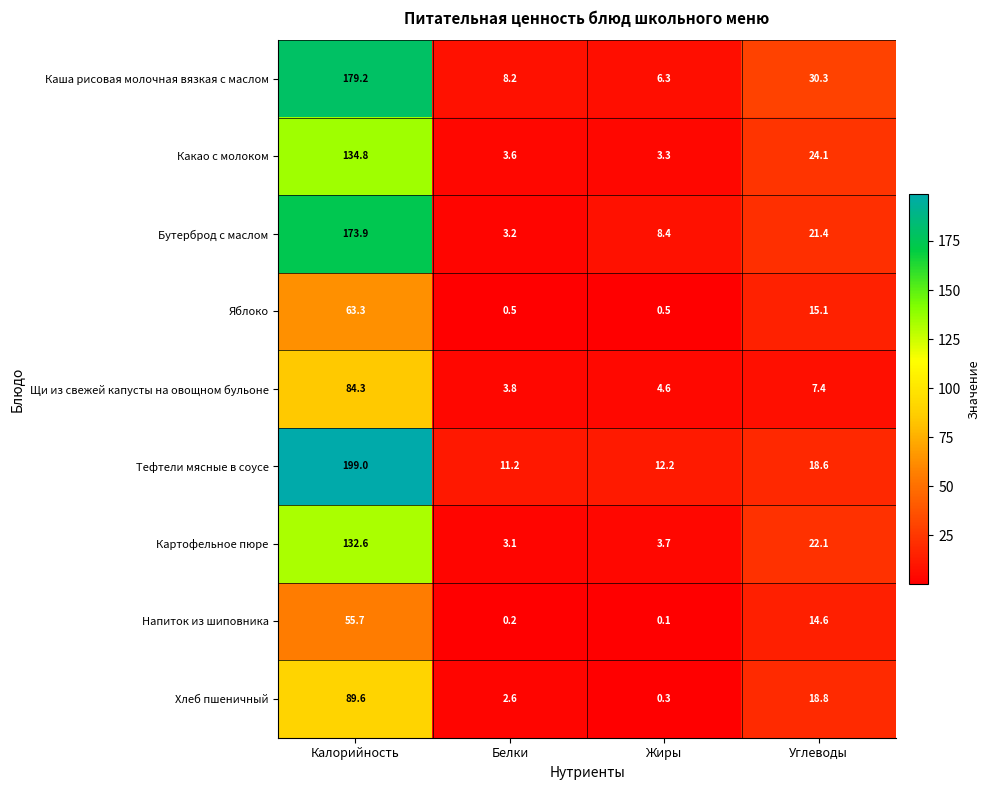

What is the average value of the Бутерброд с маслом series?

51.7